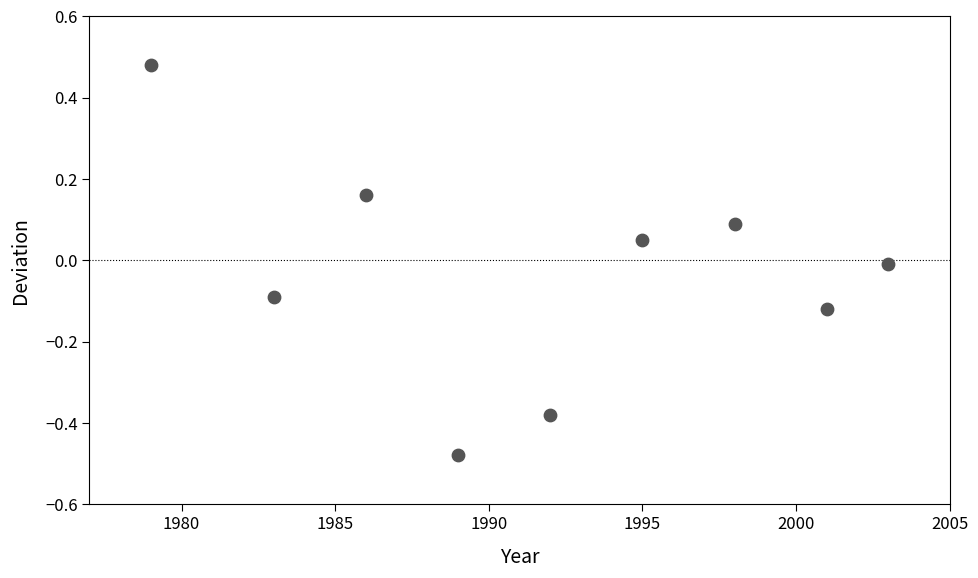

What is the range of X values (max minus min)?

24.0